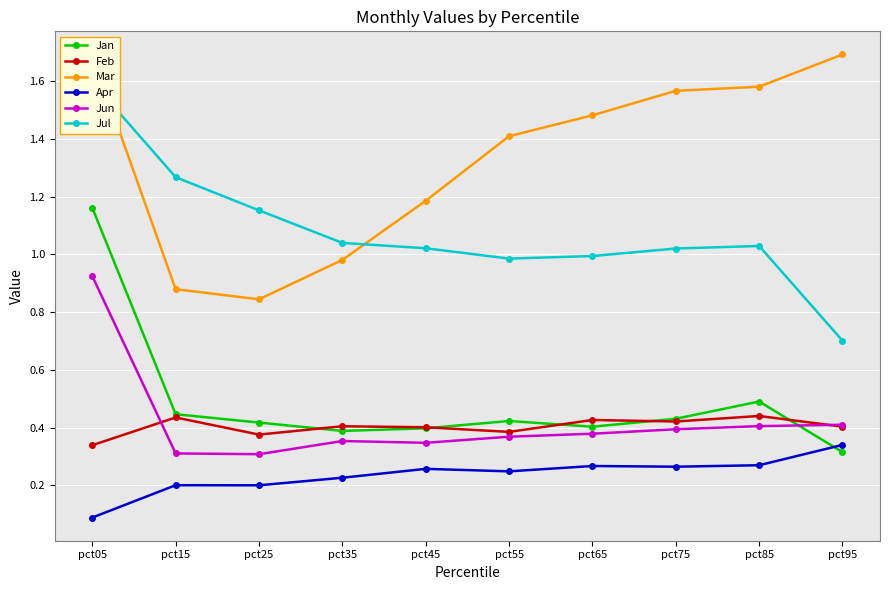

How many intersections are there between Apr and Jan?

1